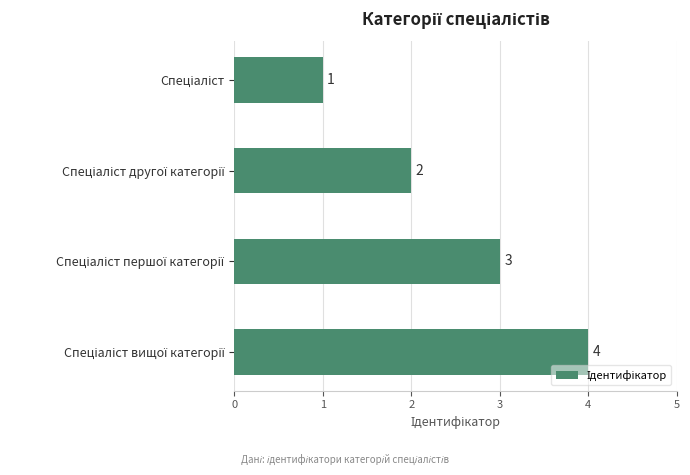

Count the values in the range 2 to 4.

3